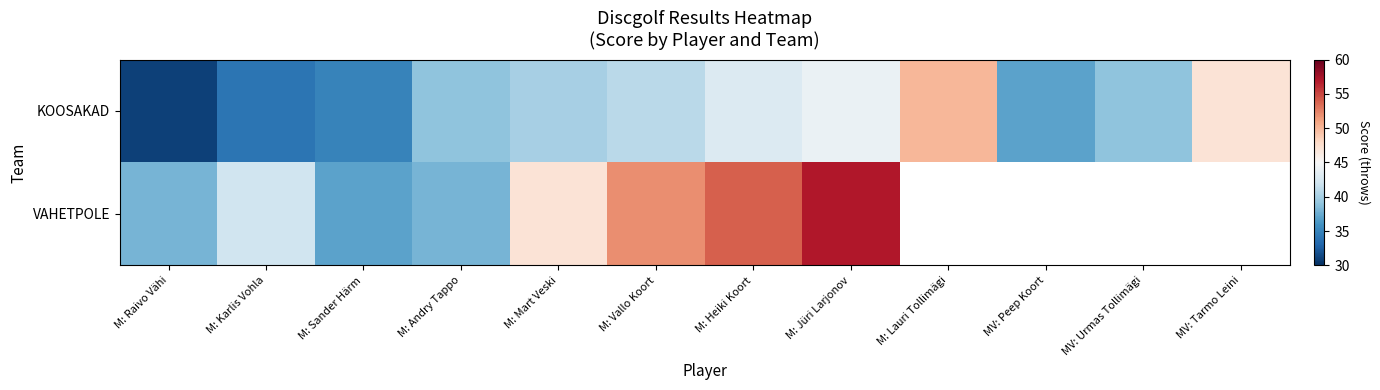

What is the average value of the KOOSAKAD series?

40.0